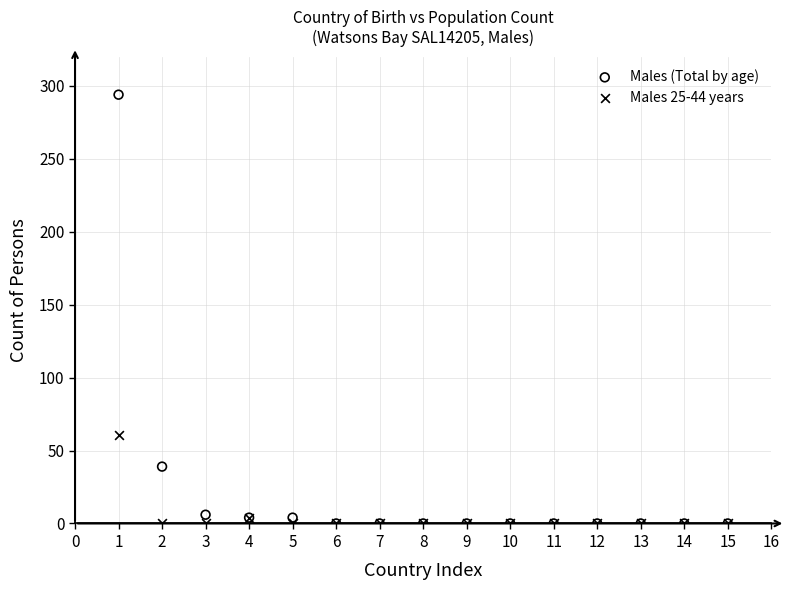

Which series has the widest spread of Y values?

Males (Total by age)